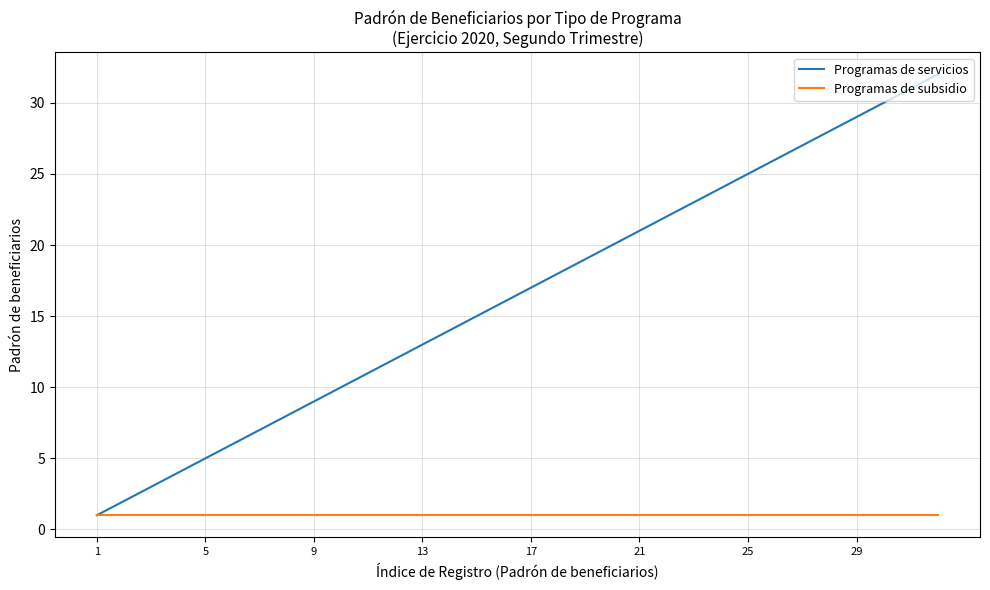

List the series in order of their overall mean, lowest first.

Programas de subsidio, Programas de servicios